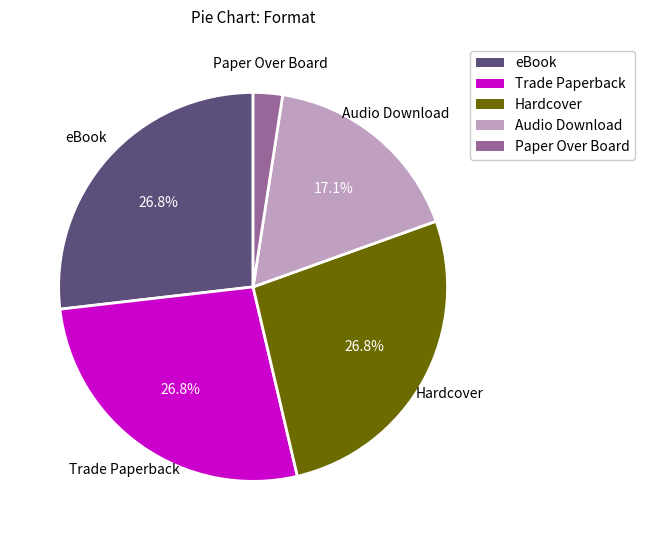

To the nearest percent, what percentage of the pie is Trade Paperback?

27%